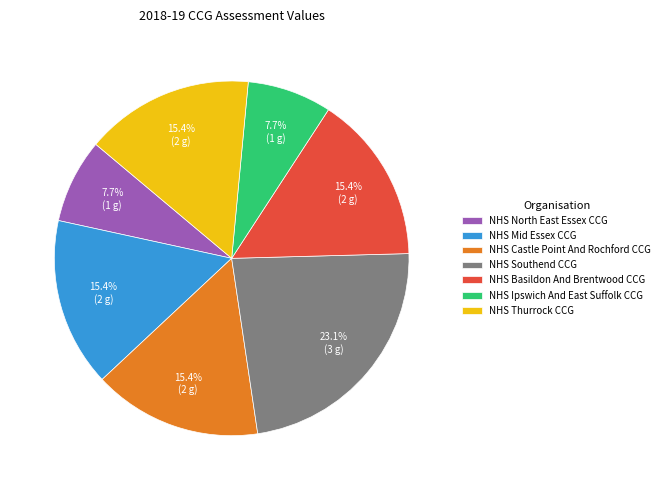

How many segments does this pie chart have?

7